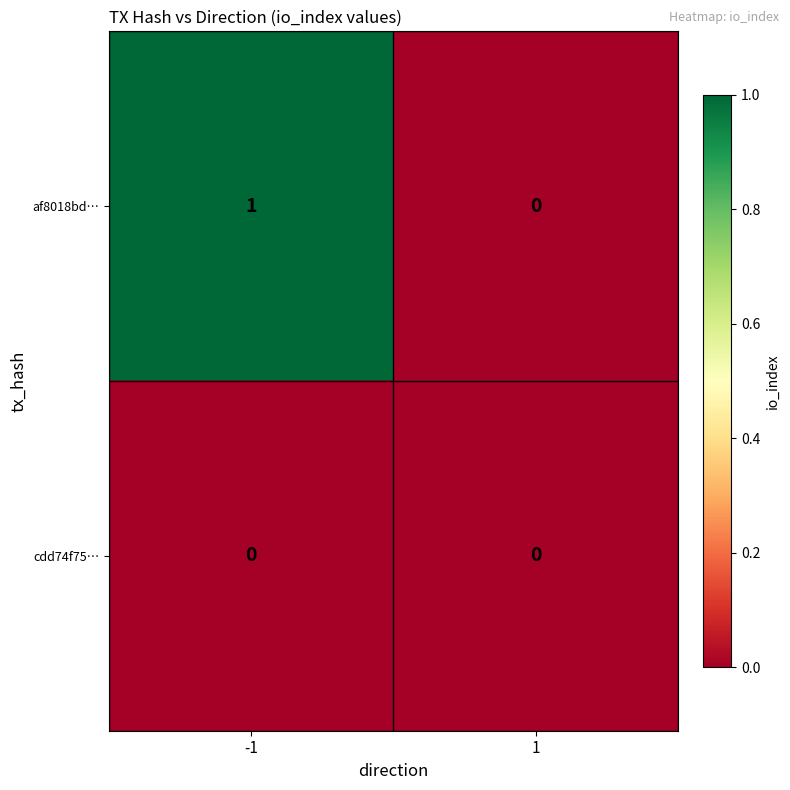

Which series has the largest total across all categories?

af8018bd…